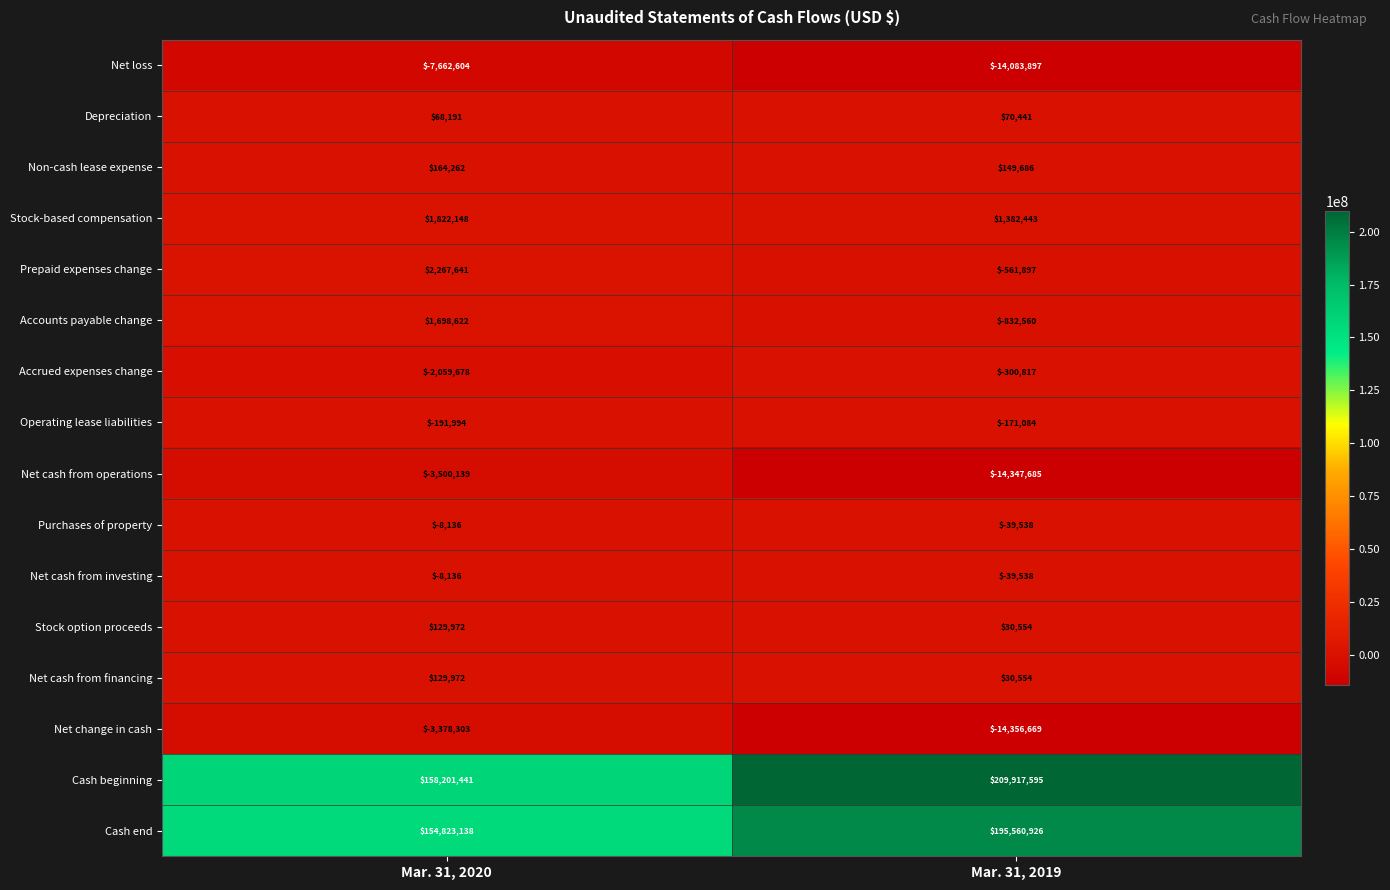

How many series are shown in this chart?

16